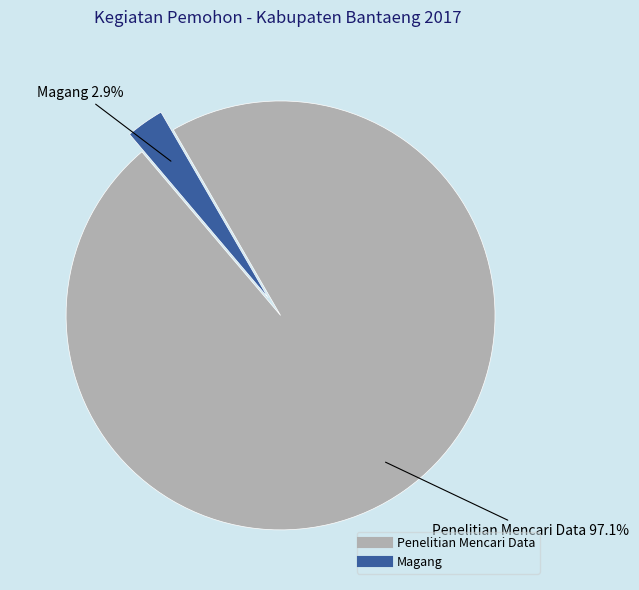

Which slice is the smallest?

Magang